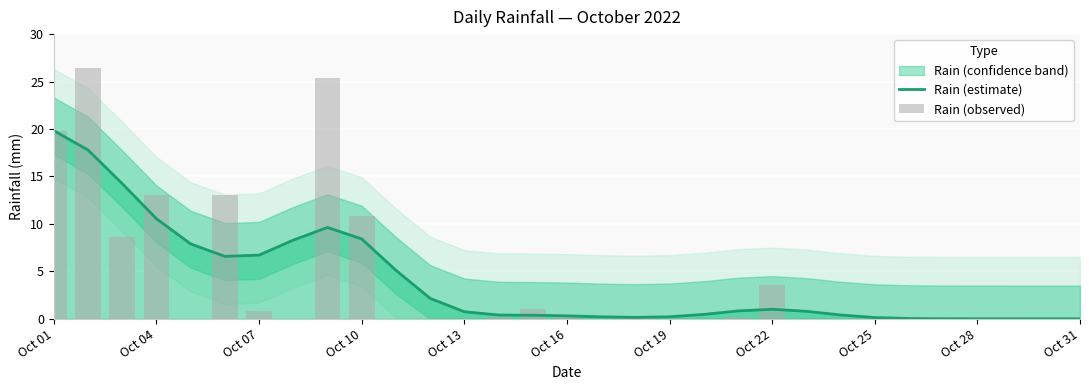

What is the highest value of the Rain (estimate) series?

19.8